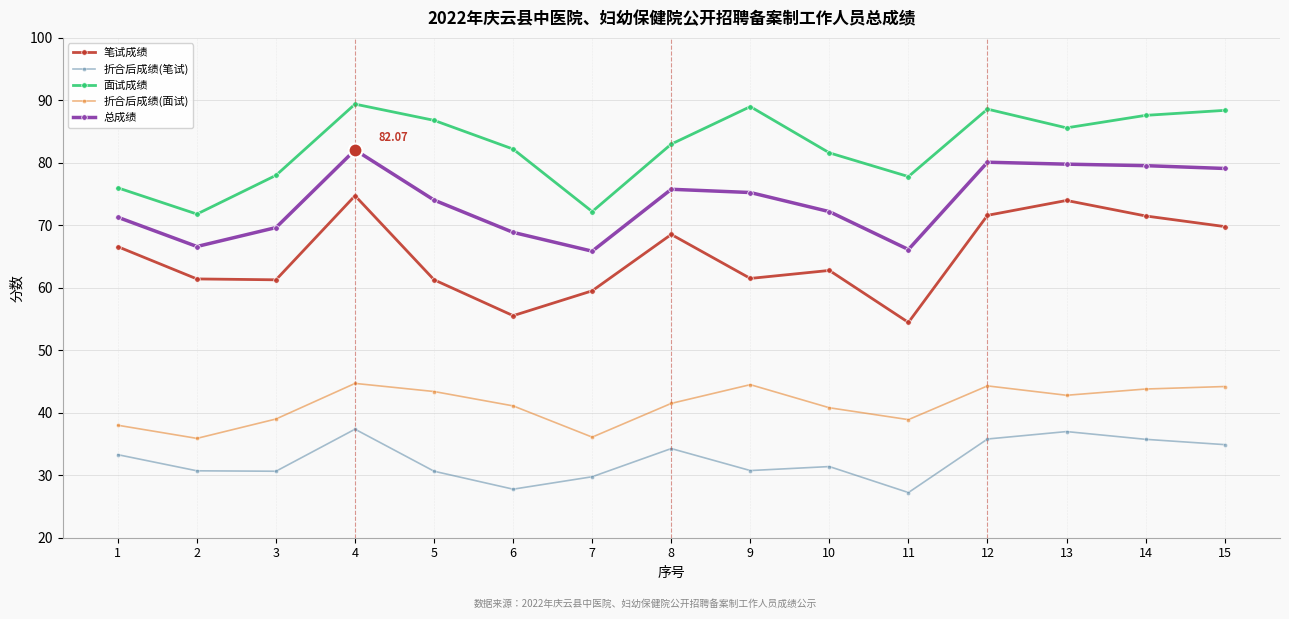

Which series changed the most between 5 and 6?

笔试成绩